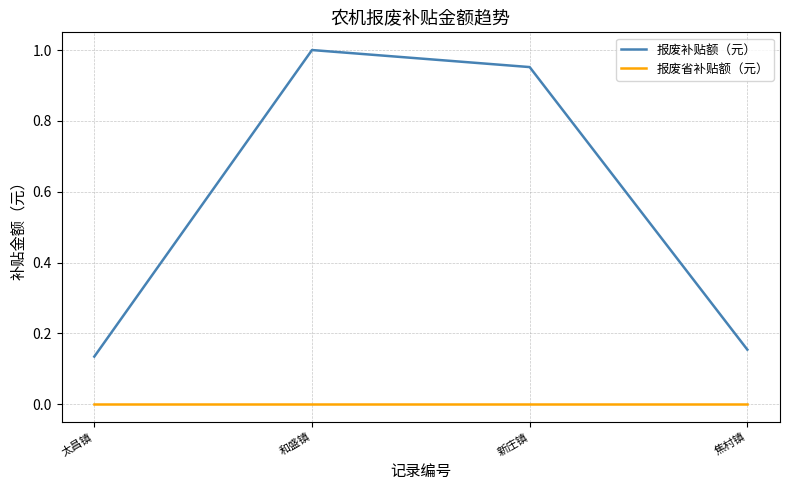

Which series has the largest range (max minus min)?

报废补贴额（元）